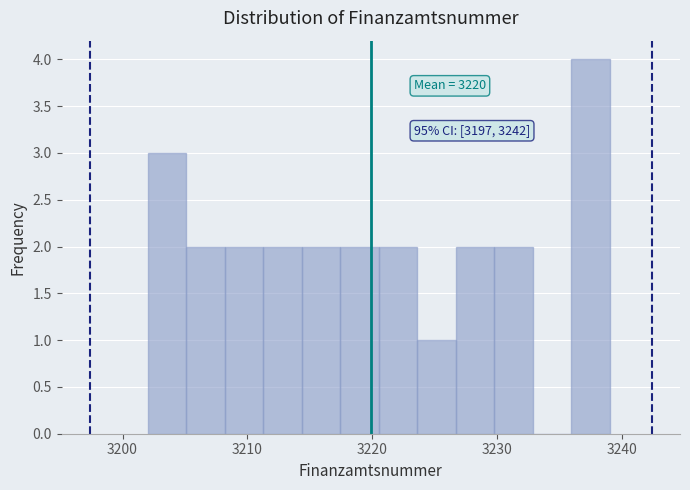

Read against the x-axis, roughly where is the centre of the tallest bar?

3237